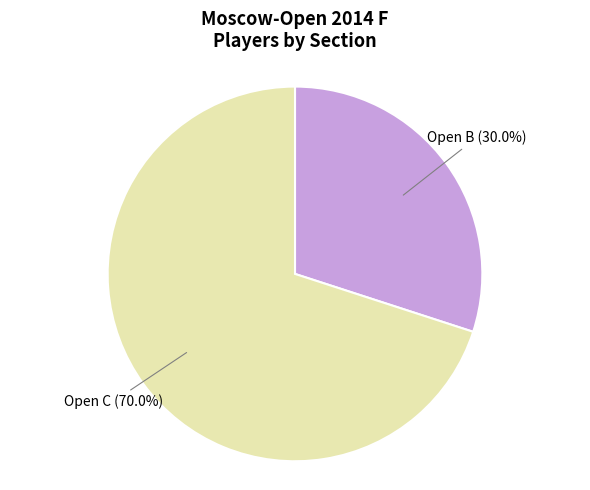

Approximately how many times larger is the value at Open C compared to Open B?

2.3